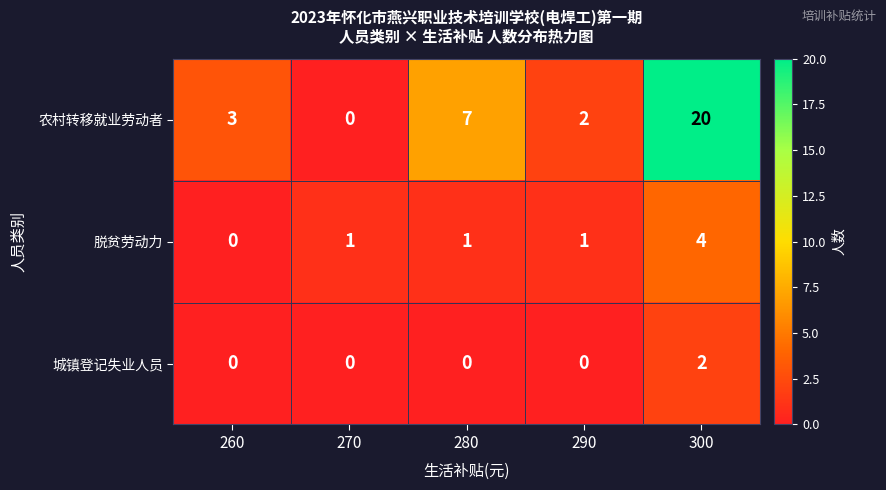

Between 260 and 270, which series saw the biggest shift?

农村转移就业劳动者